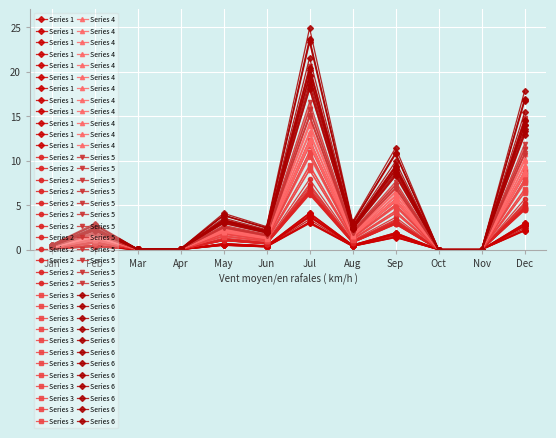

Reading left to right, list all the values displayed in this chart.

Series 1: Jan=0.1	Feb=0.5	Mar=0.0	Apr=0.0	May=0.7	Jun=0.4	Jul=4.1	Aug=0.5	Sep=1.9	Oct=0.0	Nov=0.0	Dec=3.0
Series 2: Jan=0.1	Feb=0.8	Mar=0.0	Apr=0.0	May=1.1	Jun=0.7	Jul=6.7	Aug=0.8	Sep=3.1	Oct=0.0	Nov=0.0	Dec=4.8
Series 3: Jan=0.3	Feb=1.4	Mar=0.0	Apr=0.0	May=1.9	Jun=1.2	Jul=11.8	Aug=1.5	Sep=5.4	Oct=0.0	Nov=0.0	Dec=8.4
Series 4: Jan=0.3	Feb=1.7	Mar=0.0	Apr=0.0	May=2.3	Jun=1.5	Jul=14.3	Aug=1.8	Sep=6.6	Oct=0.0	Nov=0.0	Dec=10.2
Series 5: Jan=0.4	Feb=1.9	Mar=0.0	Apr=0.1	May=2.7	Jun=1.7	Jul=16.6	Aug=2.1	Sep=7.6	Oct=0.0	Nov=0.0	Dec=11.9
Series 6: Jan=0.4	Feb=2.2	Mar=0.0	Apr=0.1	May=3.1	Jun=2.0	Jul=19.0	Aug=2.4	Sep=8.7	Oct=0.0	Nov=0.0	Dec=13.6